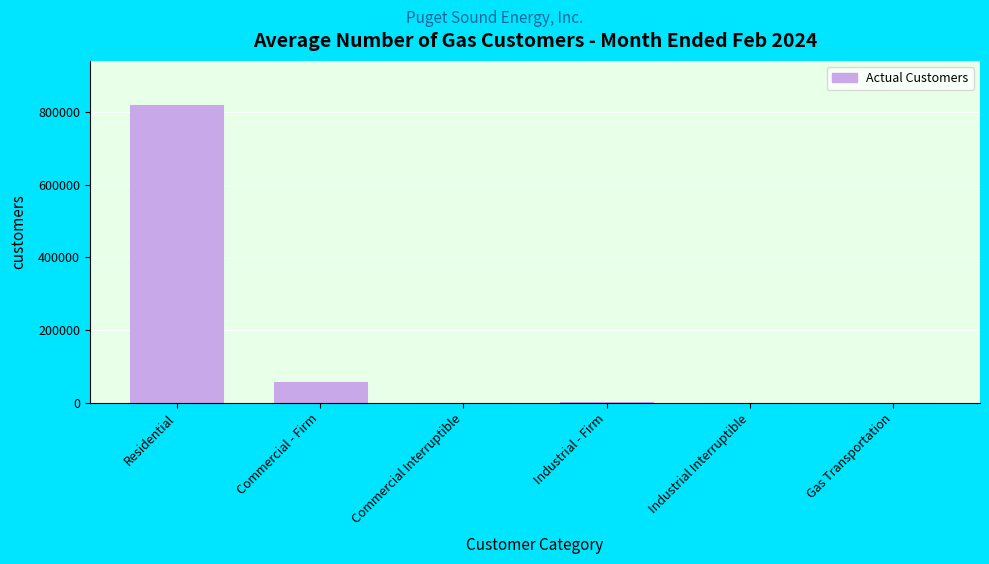

At which label is the value closest to 409358?

Commercial - Firm